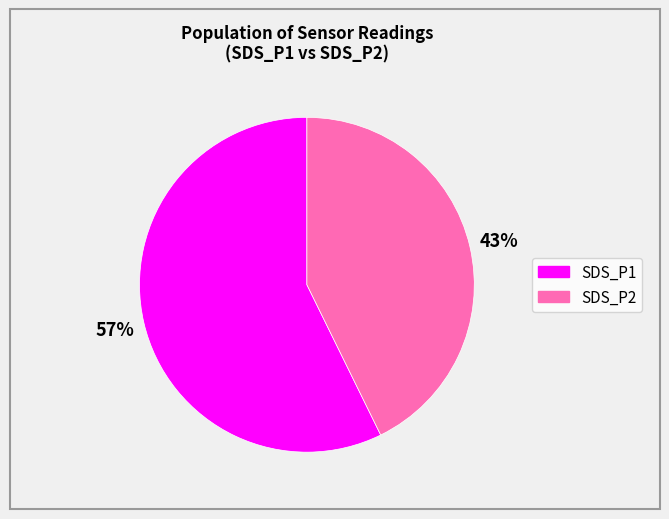

What is the ratio of the value at SDS_P1 to the value at SDS_P2?

1.3